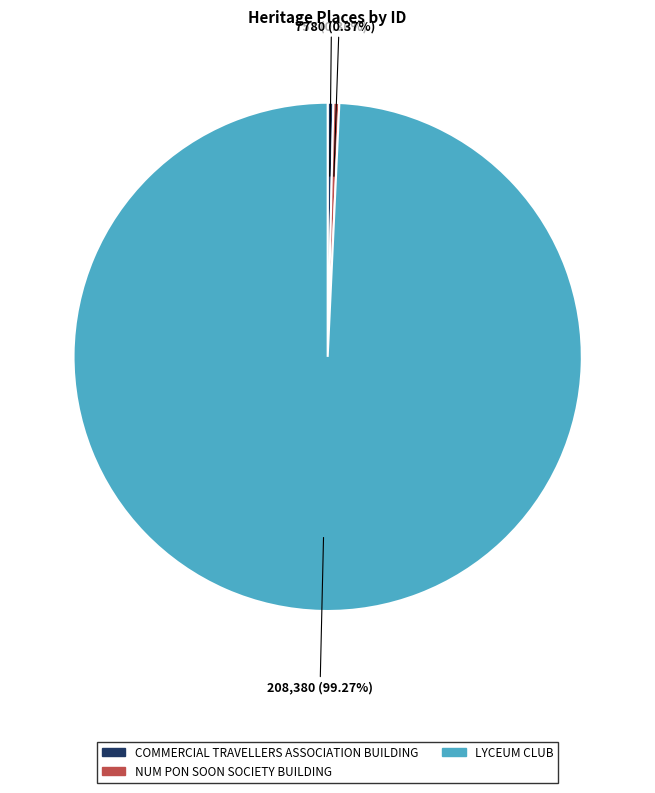

Do NUM PON SOON SOCIETY BUILDING and COMMERCIAL TRAVELLERS ASSOCIATION BUILDING together represent more than half of the pie?

No